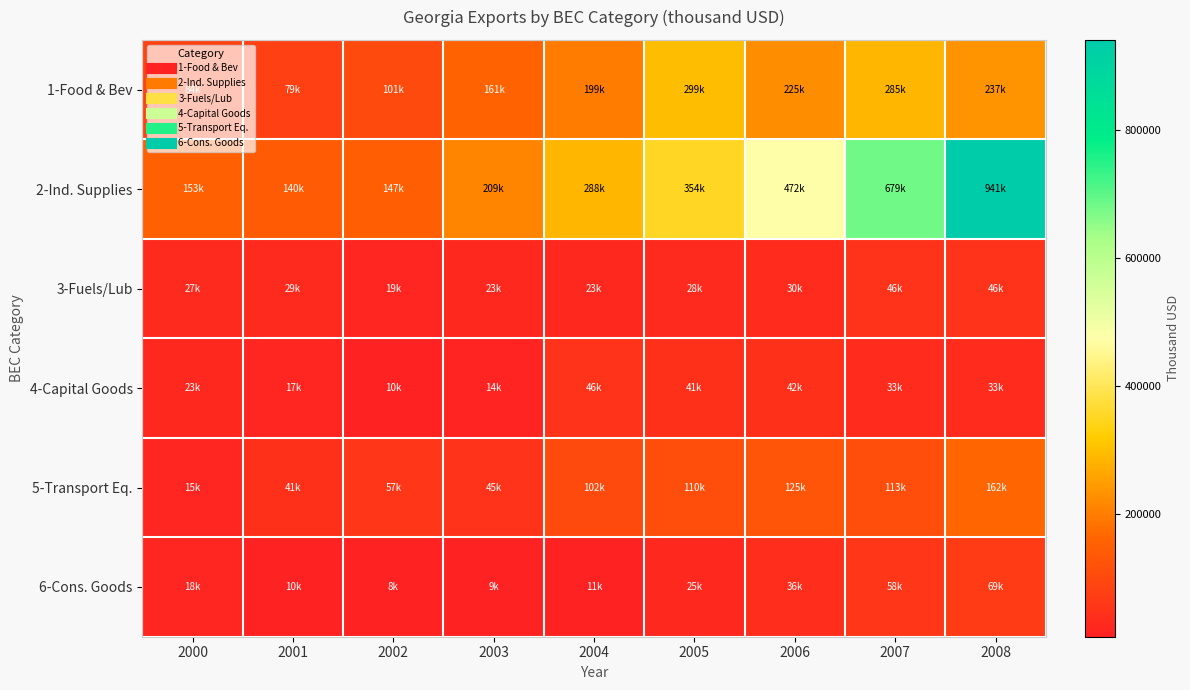

At how many categories does at least one series exceed 852739?

1